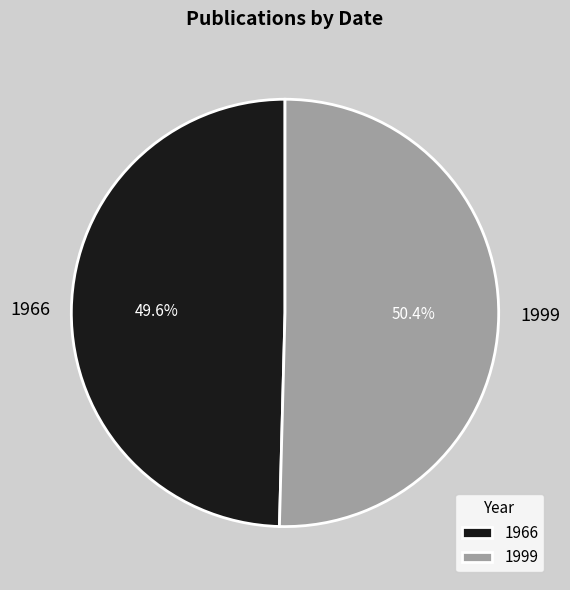

Rank the categories by value from lowest to highest.

1966, 1999